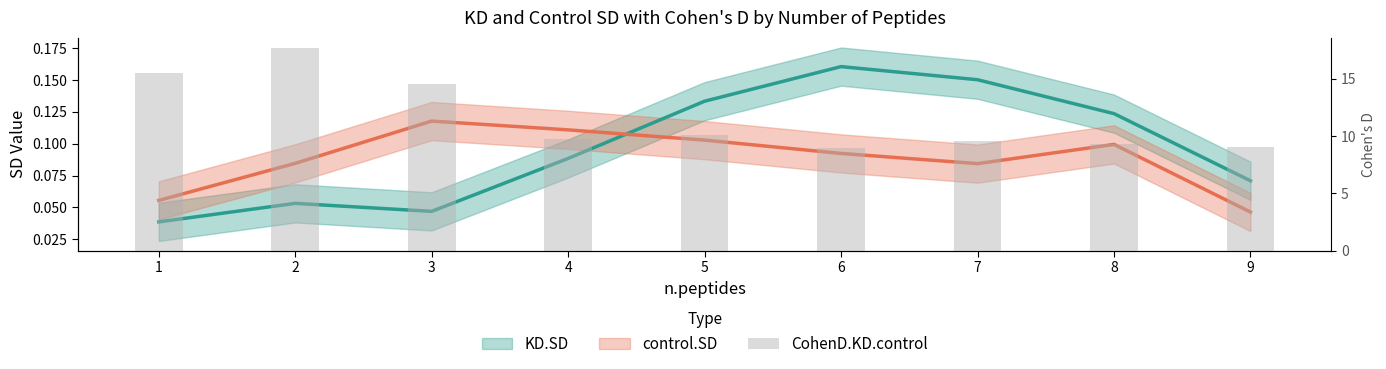

What is the difference between the maximum and minimum values?

8.7